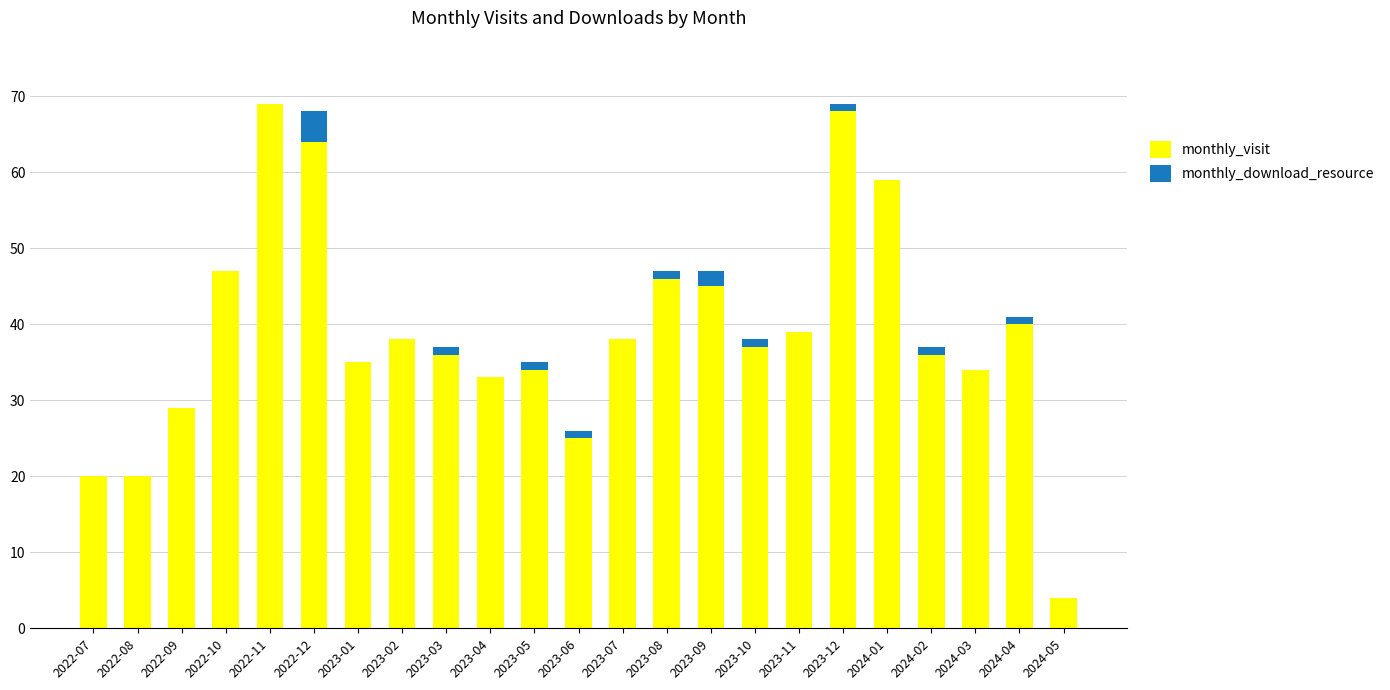

What is the total value across all series at 2023-12?

69